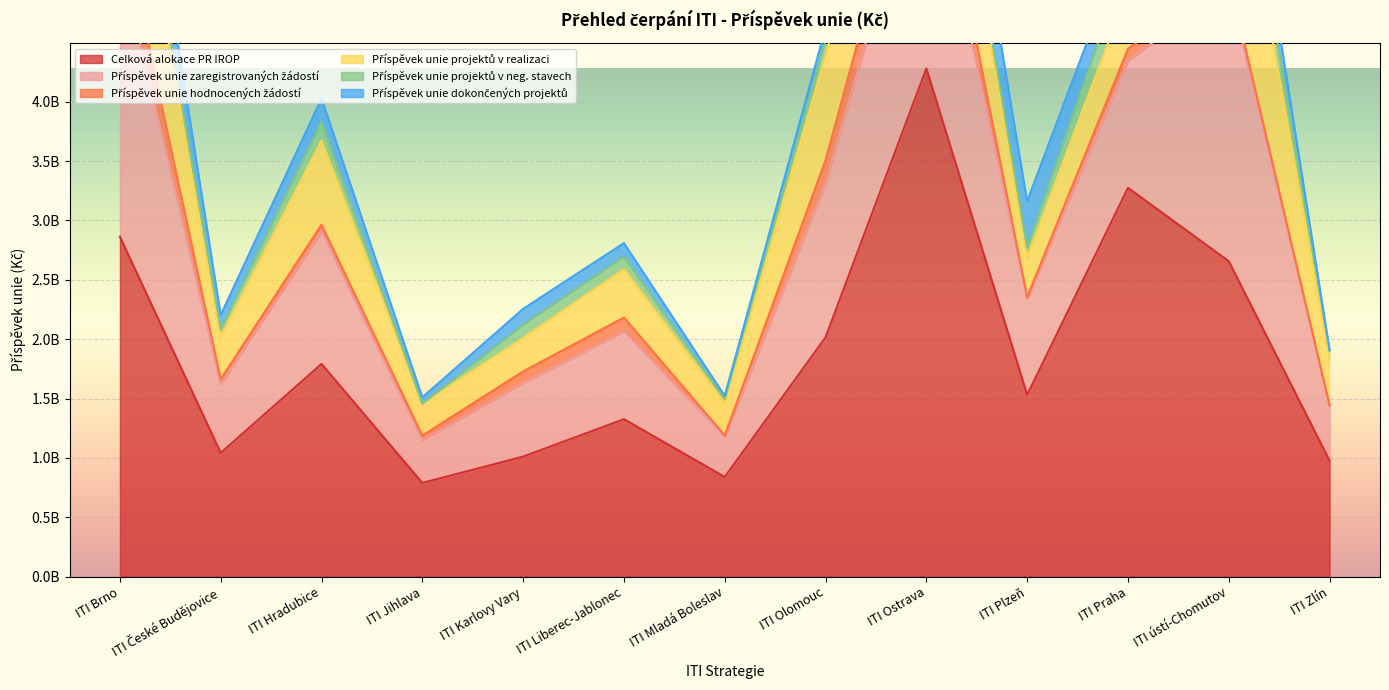

At which label does Příspěvek unie zaregistrovaných žádostí first exceed 814461910?

ITI Brno